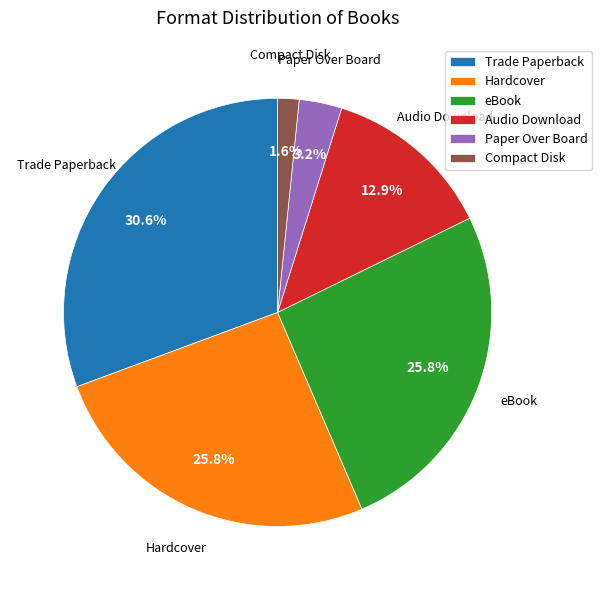

To the nearest percent, what is the combined percentage of Compact Disk and Hardcover?

27%